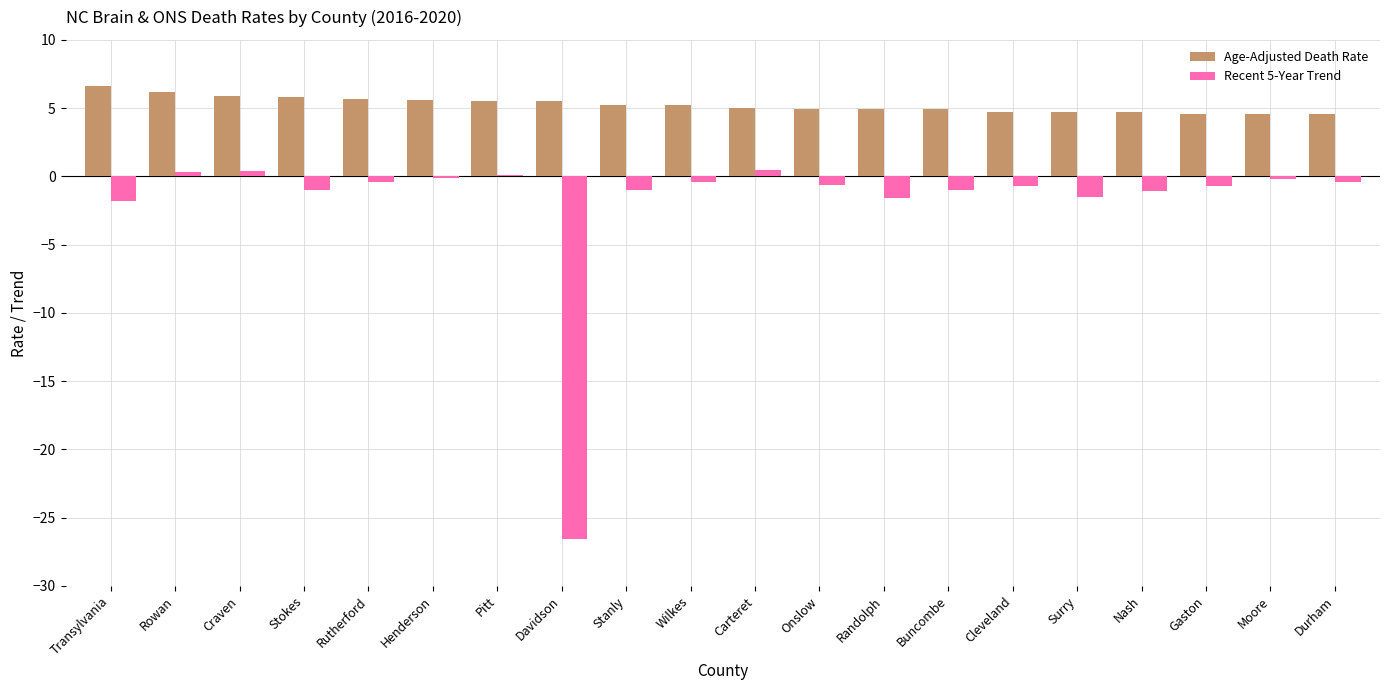

Count the number of categories in the chart.

20